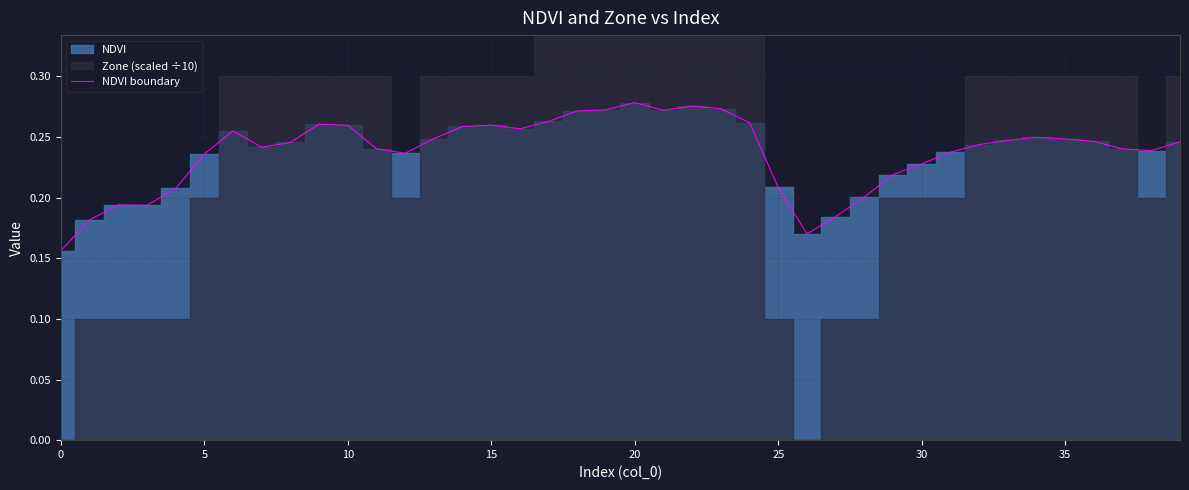

What is the sum of the values at 35 and 17?

0.5